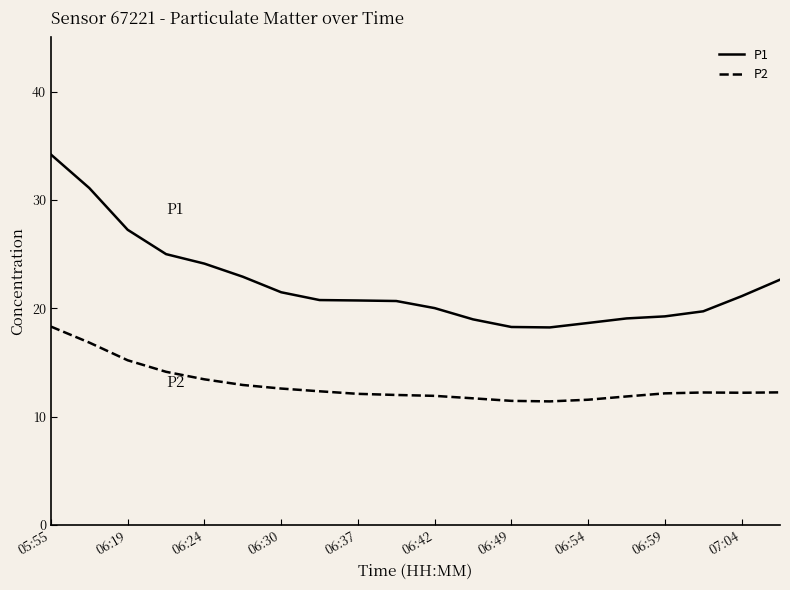

List the series in order of their peak value, highest first.

P1, P2